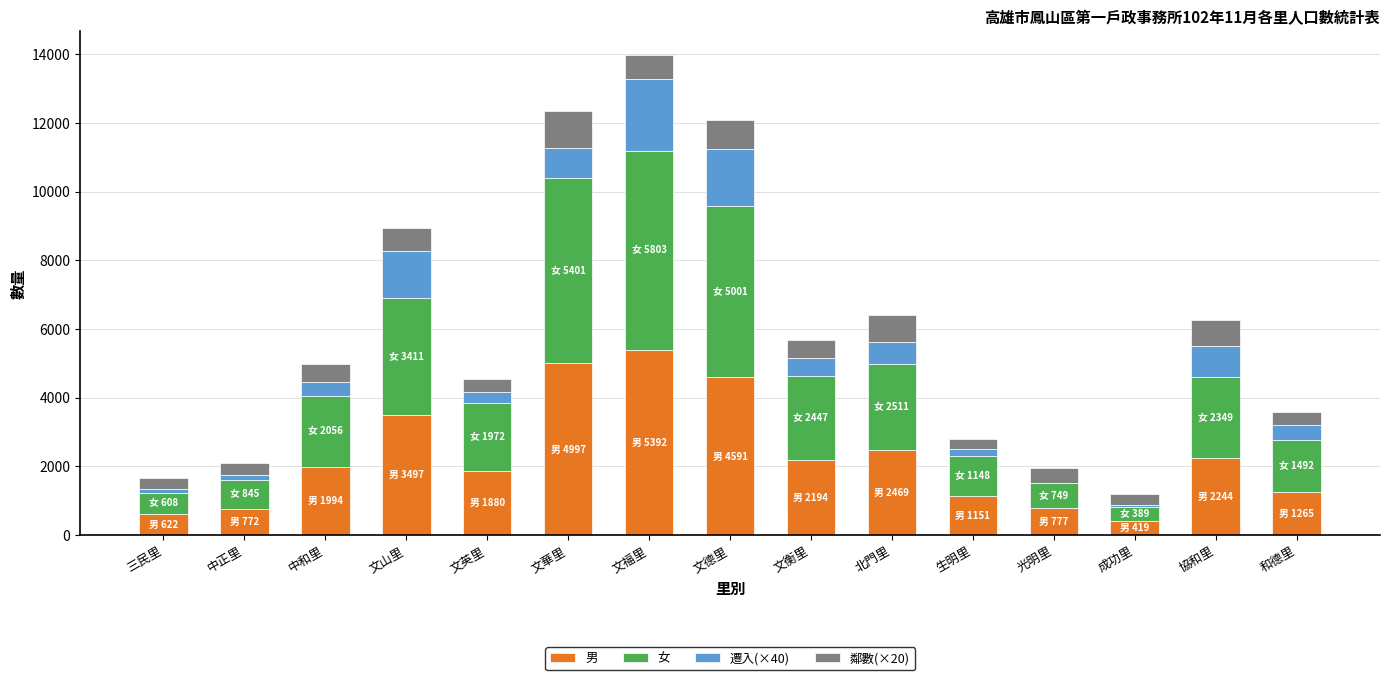

Where is 男 nearest to the value 2905?

北門里